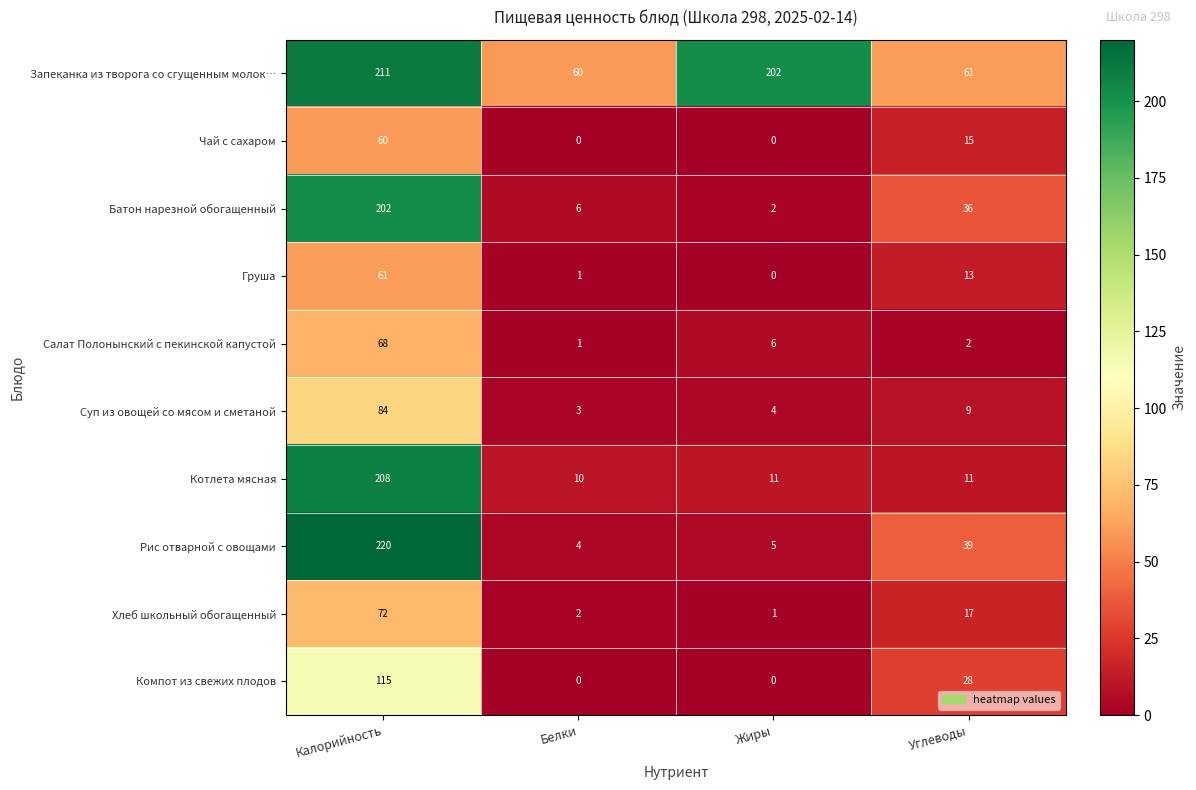

What is the difference between the maximum and minimum values in the Котлета мясная series?

198